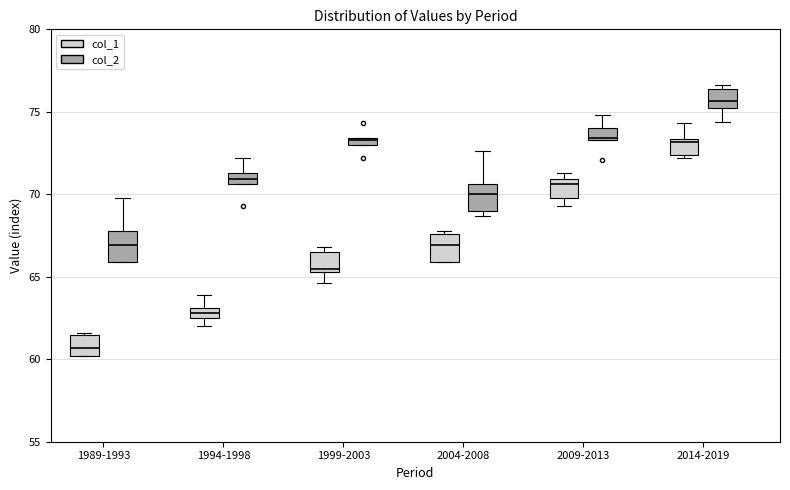

Where does the median line of the box for 2004-2008 (col_1) sit on the y-axis? The values are not printed on the chart, so give them approximately, as read against the axis.

67.0